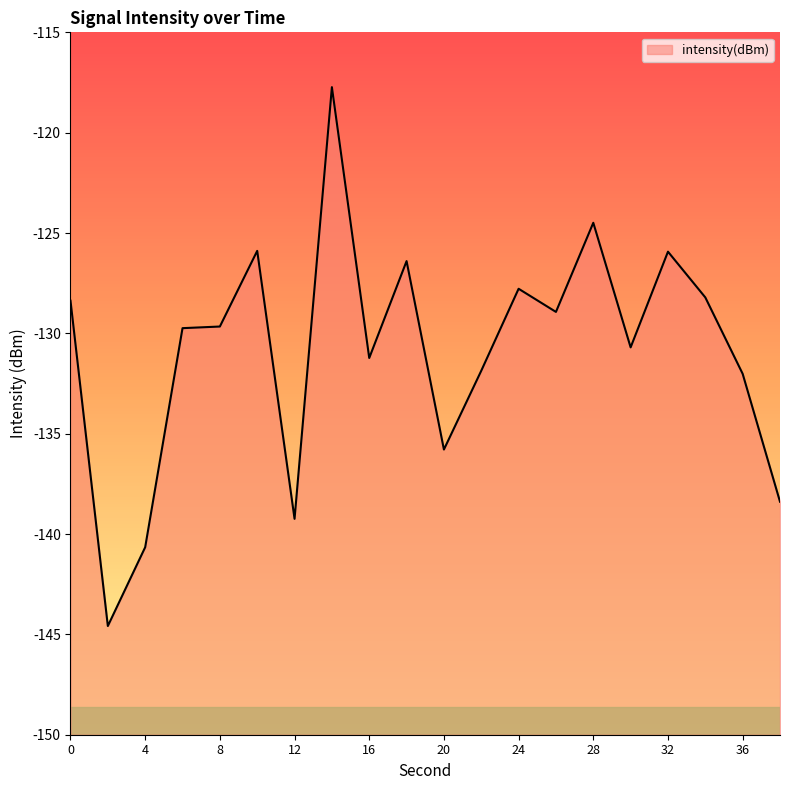

List the labels in order of value, smallest first.

2, 4, 12, 38, 20, 36, 22, 16, 30, 6, 8, 26, 0, 34, 24, 18, 32, 10, 28, 14